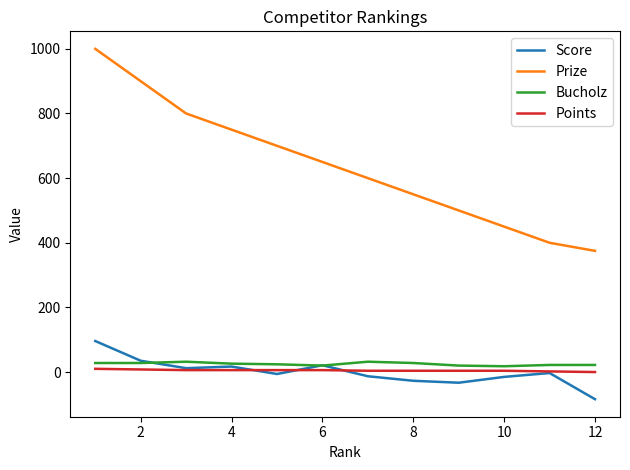

Does the chart display data point markers on the line(s)?

No